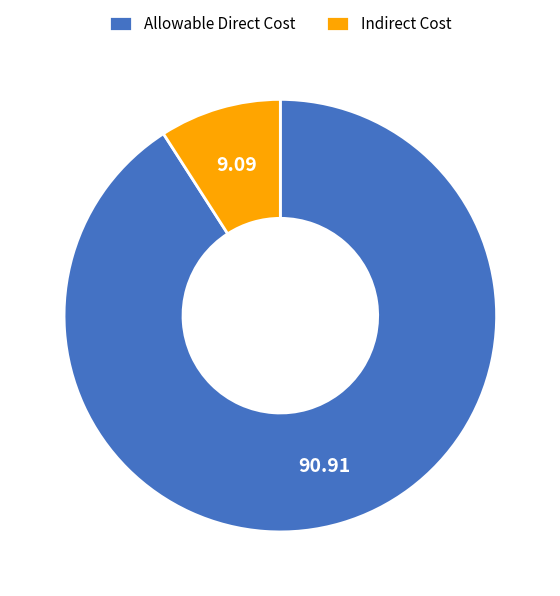

Is it true that Indirect Cost is 9% of the pie?

True